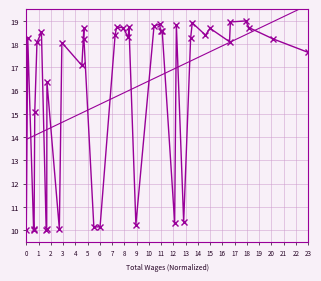

Approximately how many times larger is the value at 0 compared to 22?

1.0